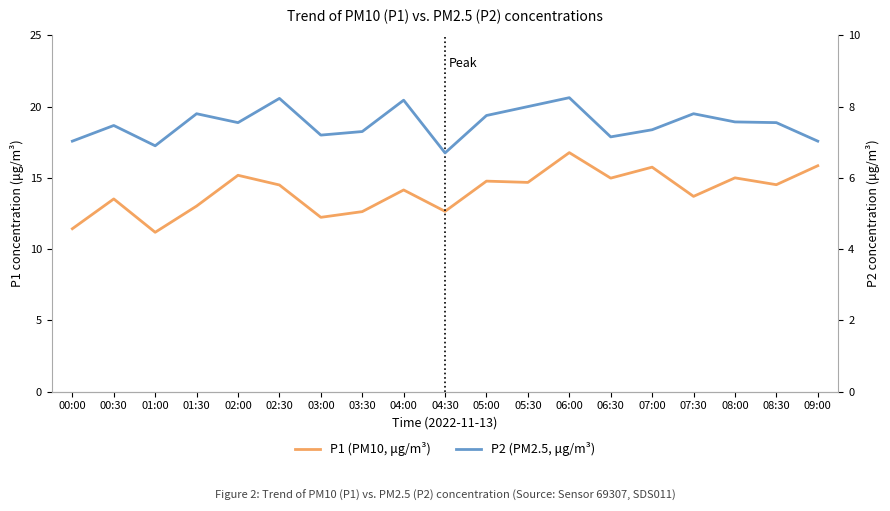

True or false: P1 (PM10, μg/m³) and P2 (PM2.5, μg/m³) cross at least once.

False